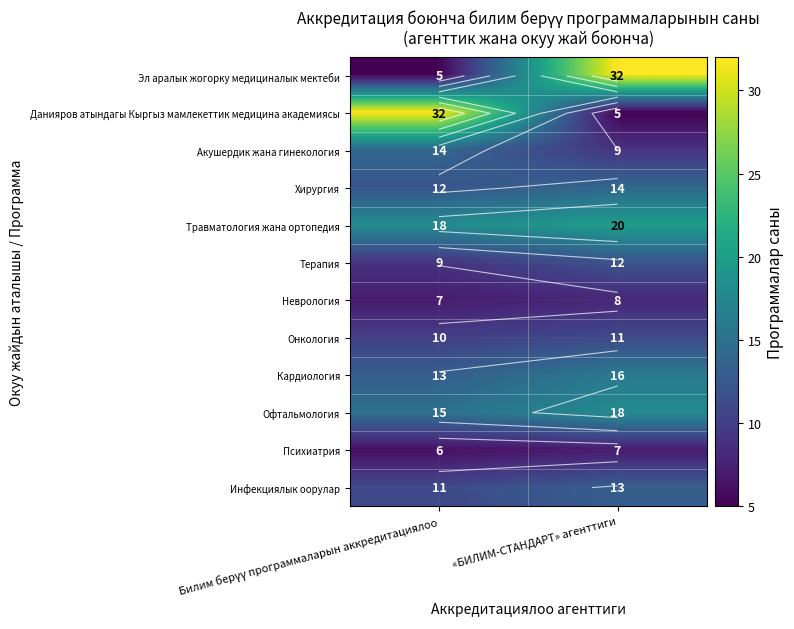

How many series are shown in this chart?

12